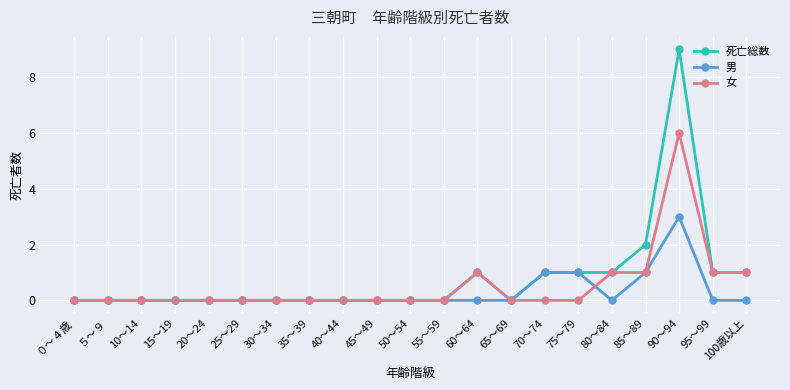

What is the difference between the second highest and second lowest values in the 男 series?

1